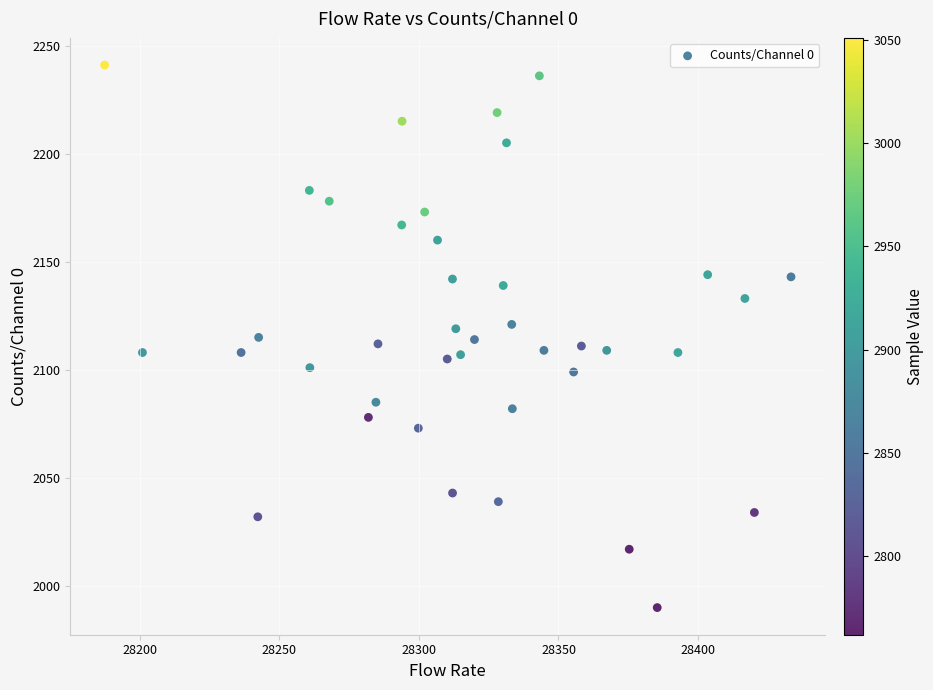

What is the range of Y values (max minus min)?

251